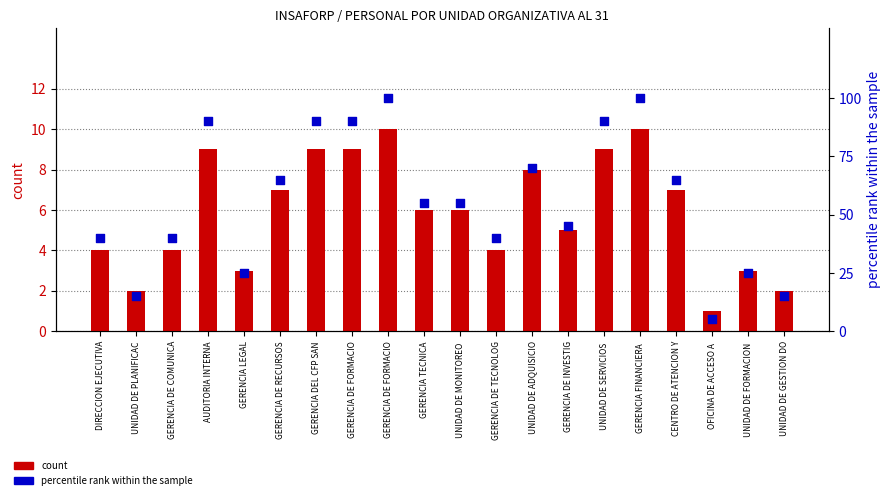

Is the value of count at GERENCIA FINANCIERA  greater than the value of percentile rank within the sample at GERENCIA DE RECURSOS?

No